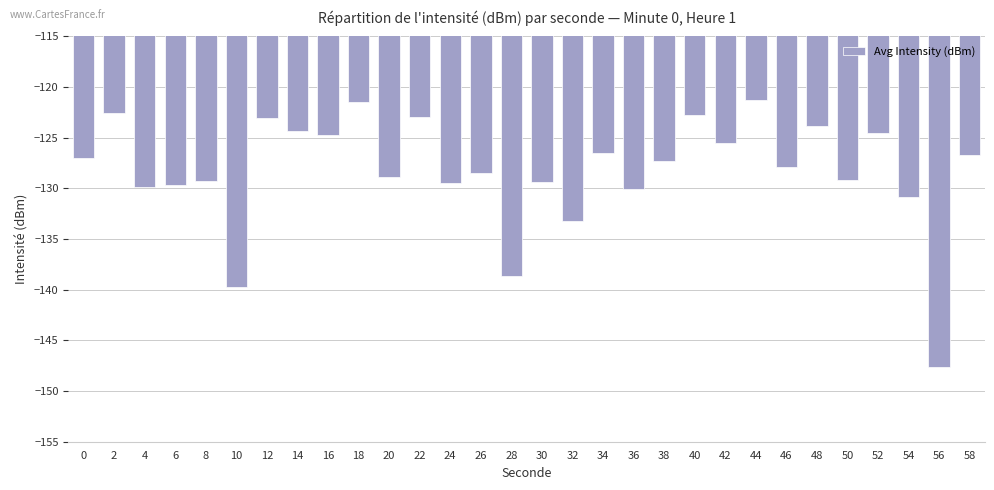

Which category has the lowest value across all series?

56